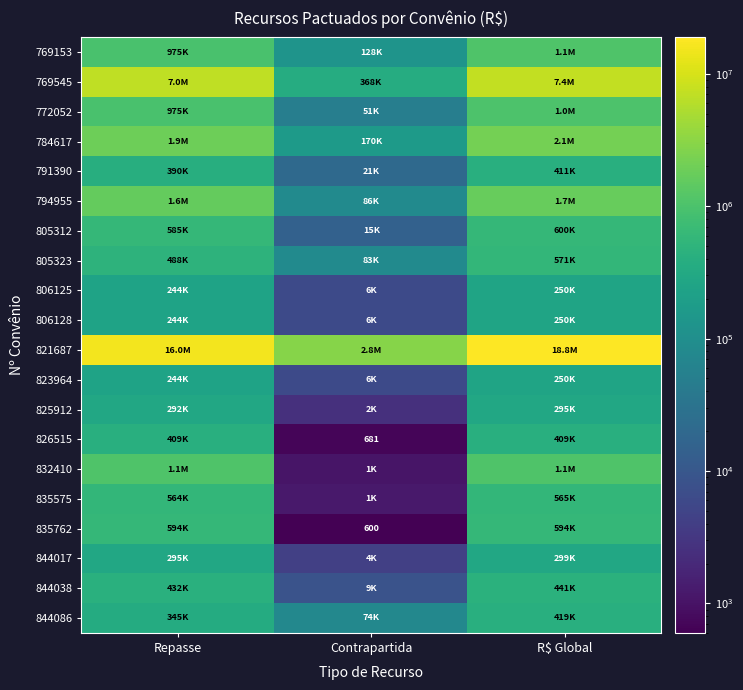

What is the average value of the 844017 series?

199485.3